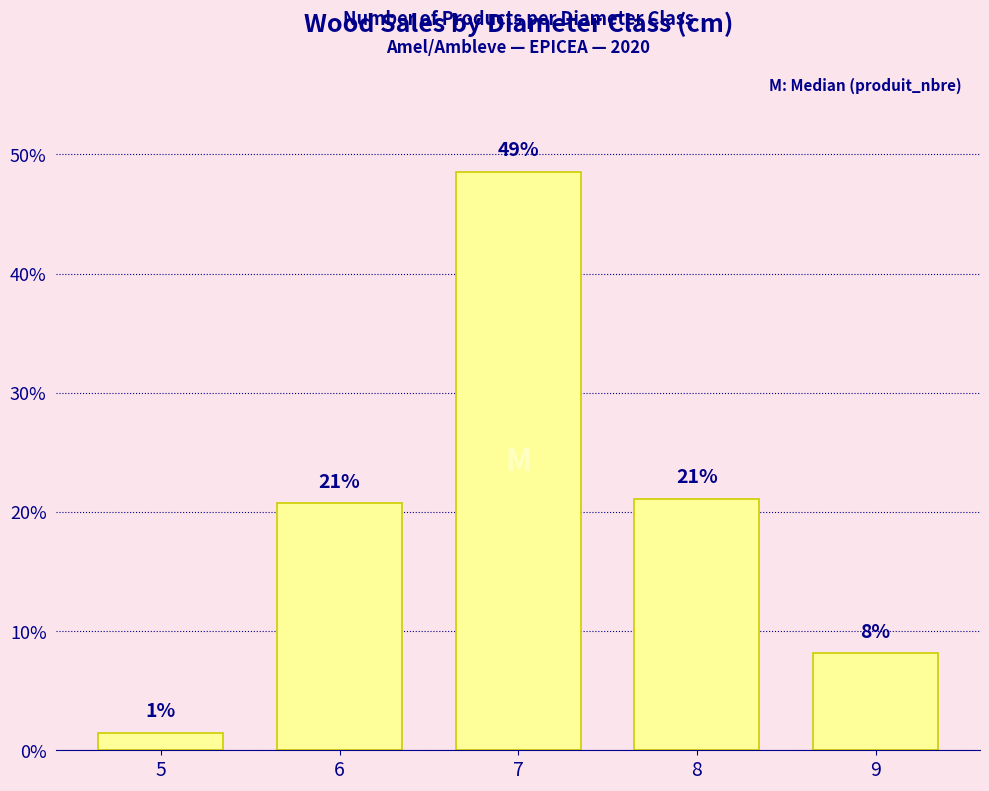

Are the bars grouped side by side (vs. stacked)?

No